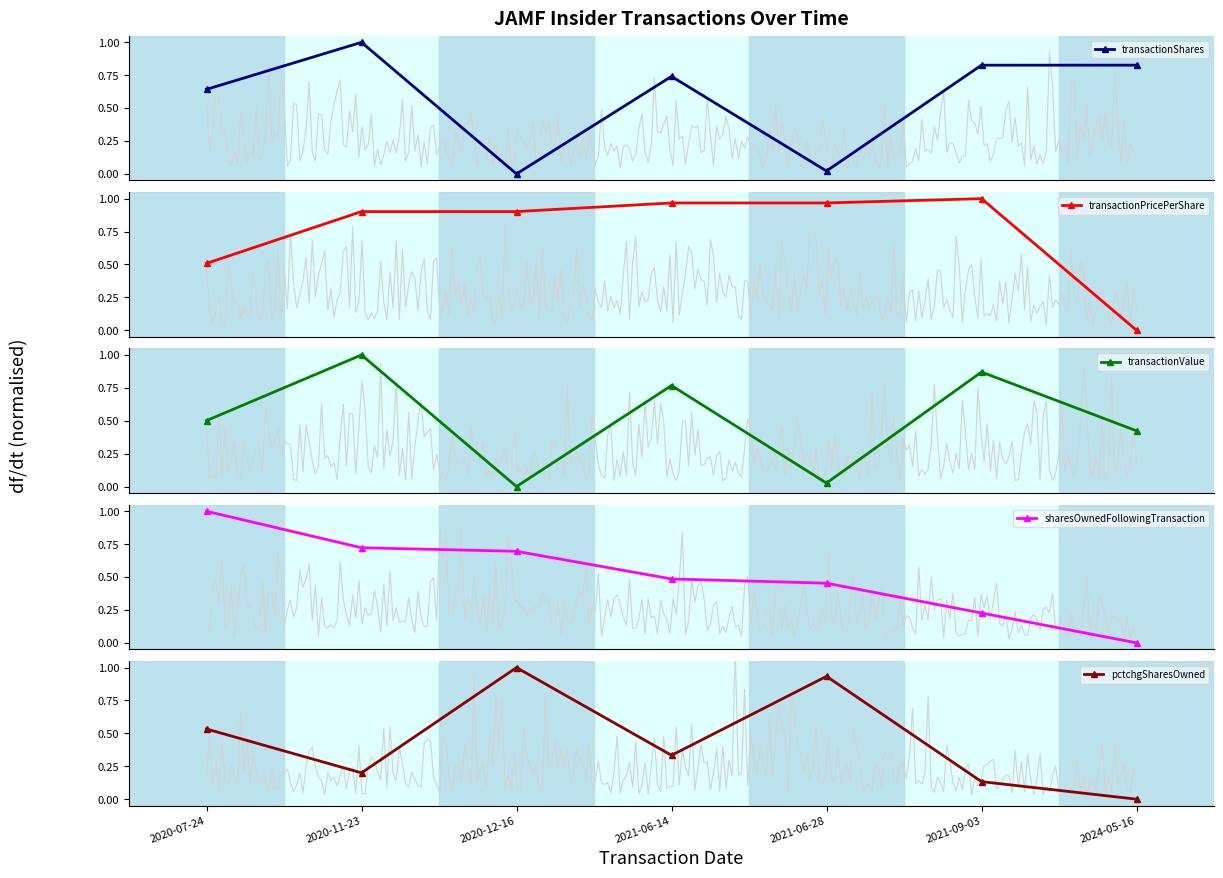

What is the label of the 4th point from the right?

2021-06-14